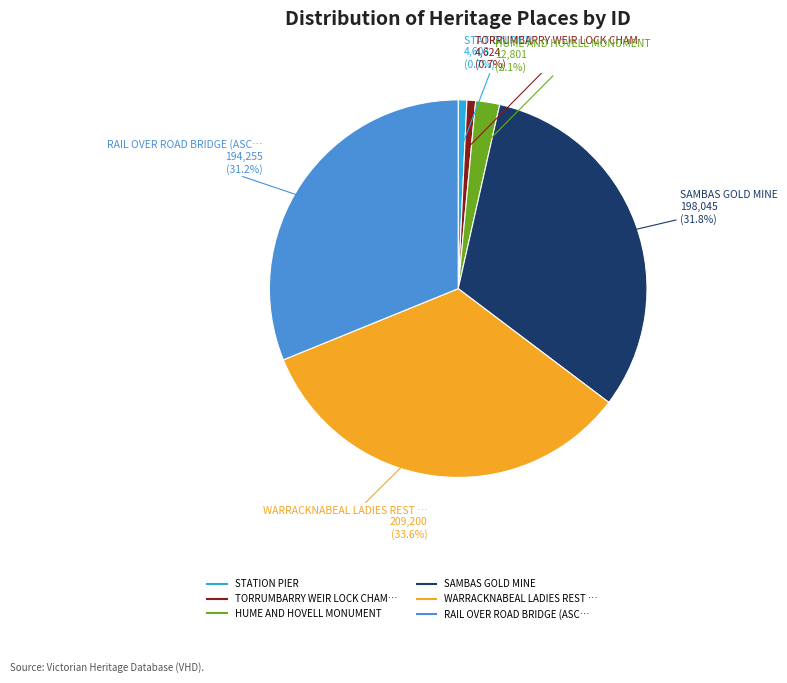

How many segments does this pie chart have?

6